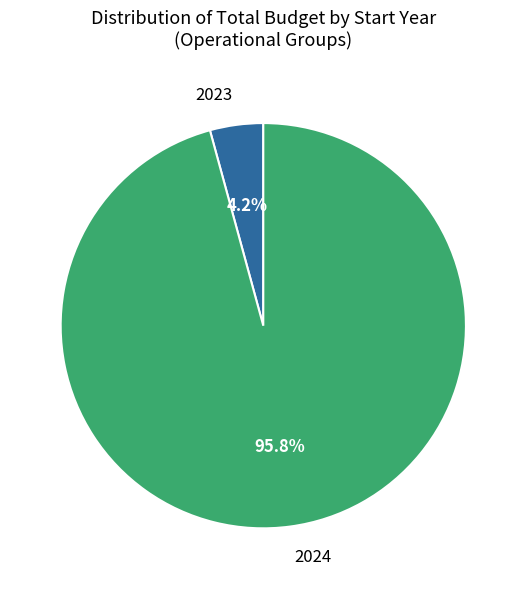

Rank the categories by value from highest to lowest.

2024, 2023